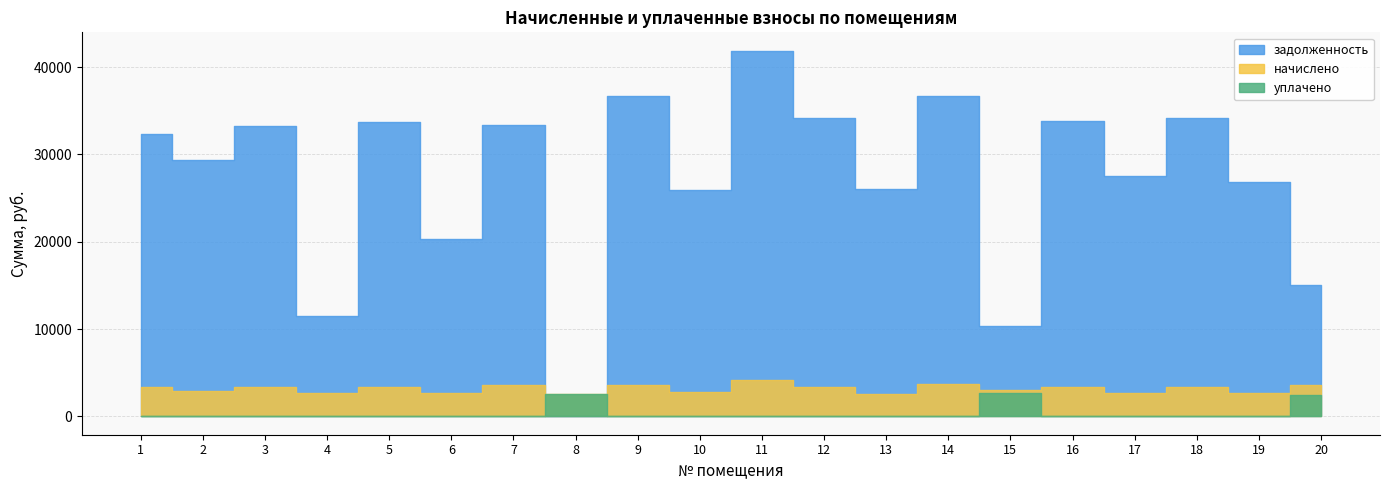

Read the начислено value at 11.

4172.9